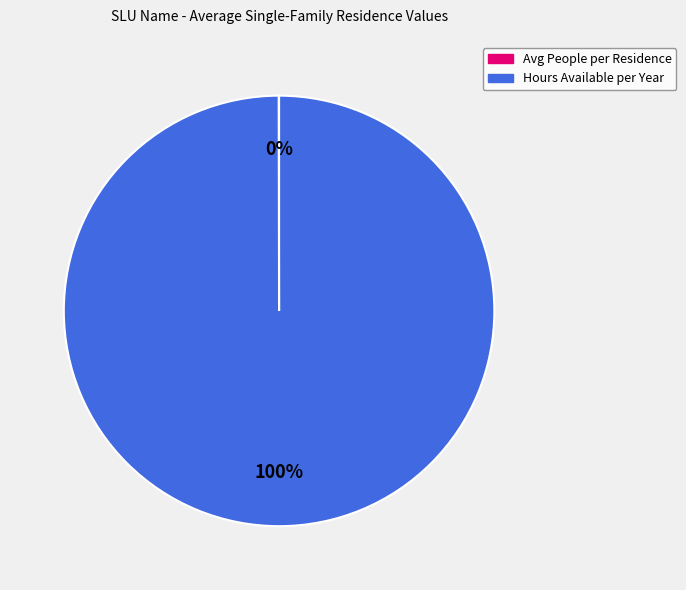

To the nearest percent, what is the average slice percentage?

50%